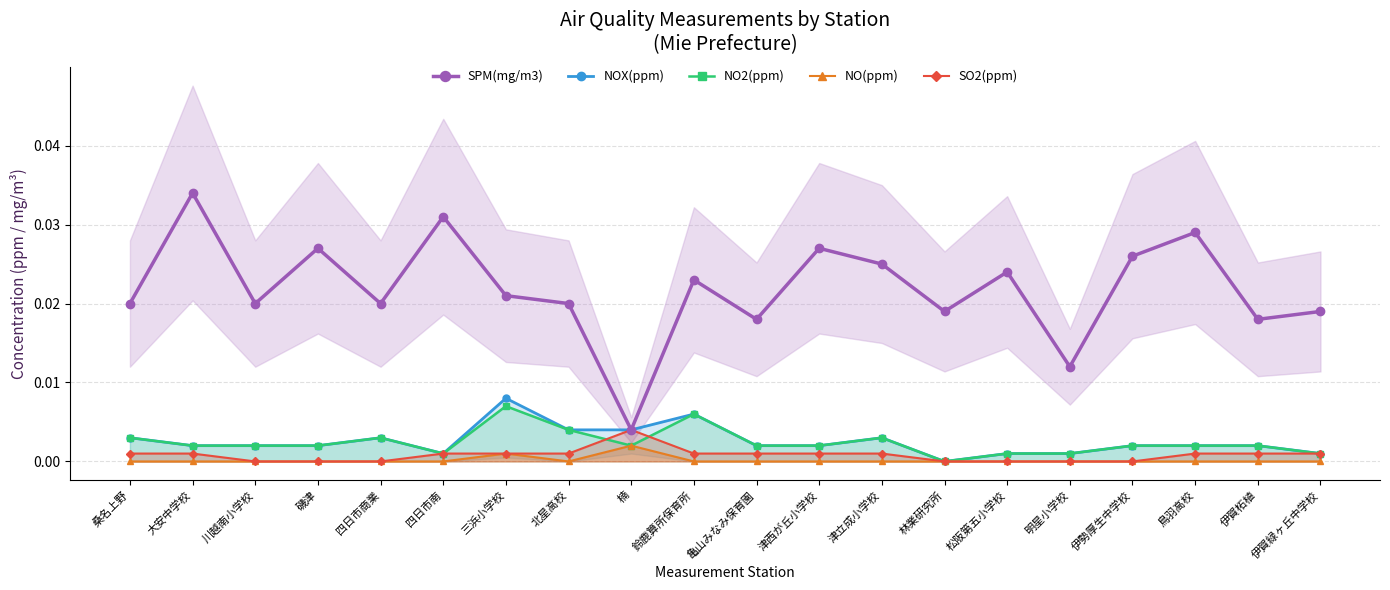

List the labels in order of NO2(ppm) value, largest first.

三浜小学校, 鈴鹿算所保育所, 北星高校, 桑名上野, 四日市商業, 津立成小学校, 大安中学校, 川越南小学校, 磯津, 楠, 亀山みなみ保育園, 津西が丘小学校, 伊勢厚生中学校, 鳥羽高校, 伊賀柘植, 四日市南, 松阪第五小学校, 明星小学校, 伊賀緑ヶ丘中学校, 林業研究所